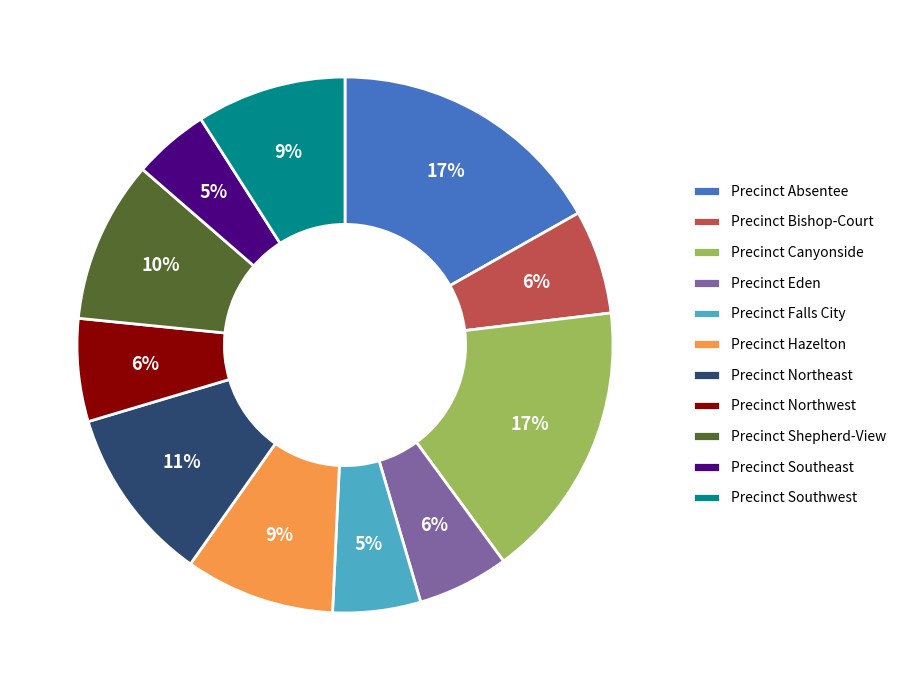

Which has a higher value, Precinct Shepherd-View or Precinct Falls City?

Precinct Shepherd-View